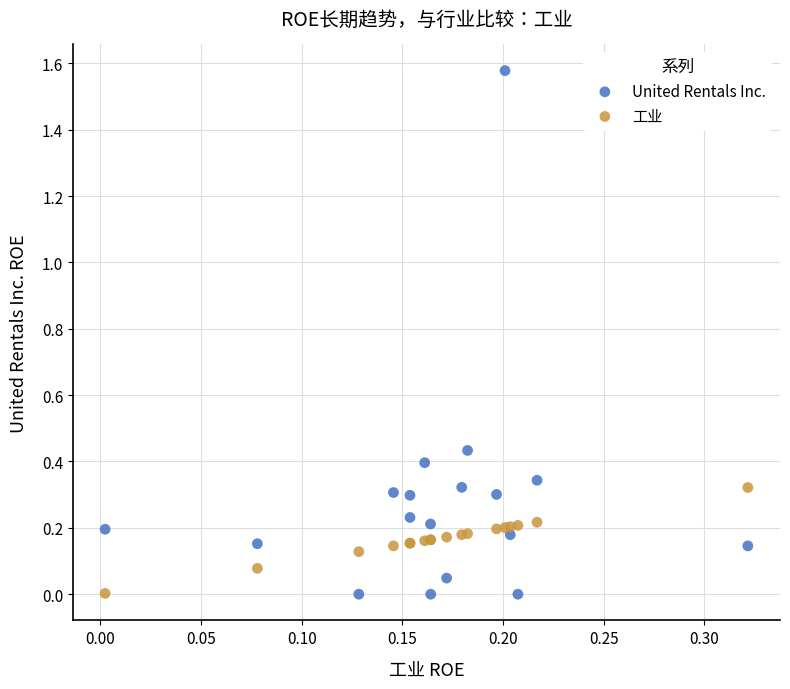

What are all the series names shown in the legend?

United Rentals Inc., 工业